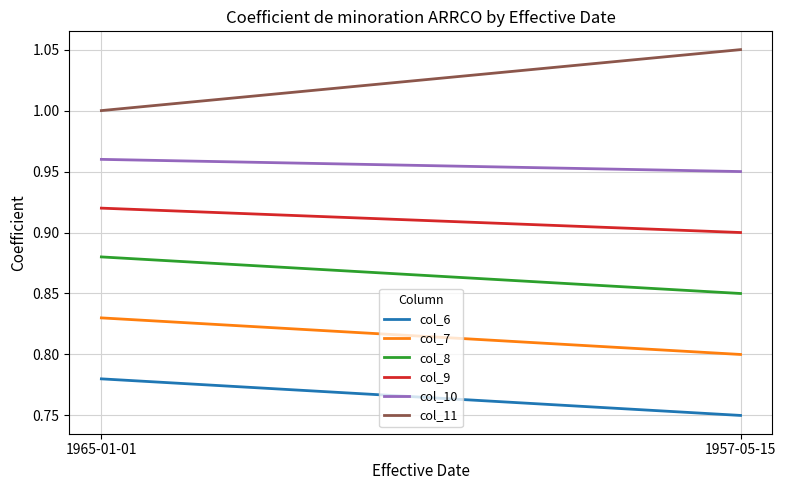

At which category is the sum across all series the highest?

1965-01-01